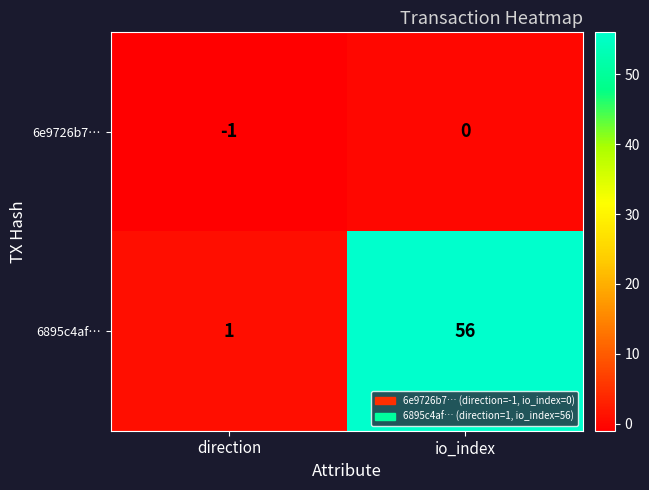

List the series in order of their overall mean, lowest first.

6e9726b7…, 6895c4af…